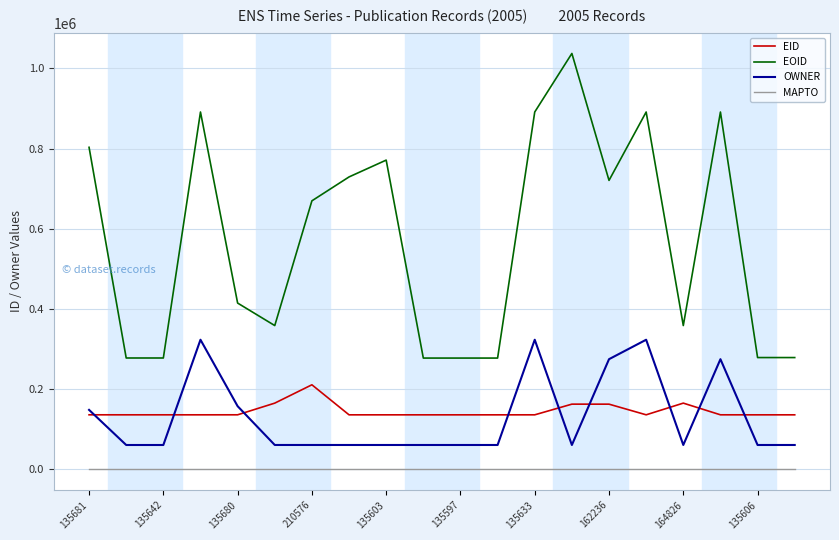

Which series has the largest range (max minus min)?

EOID